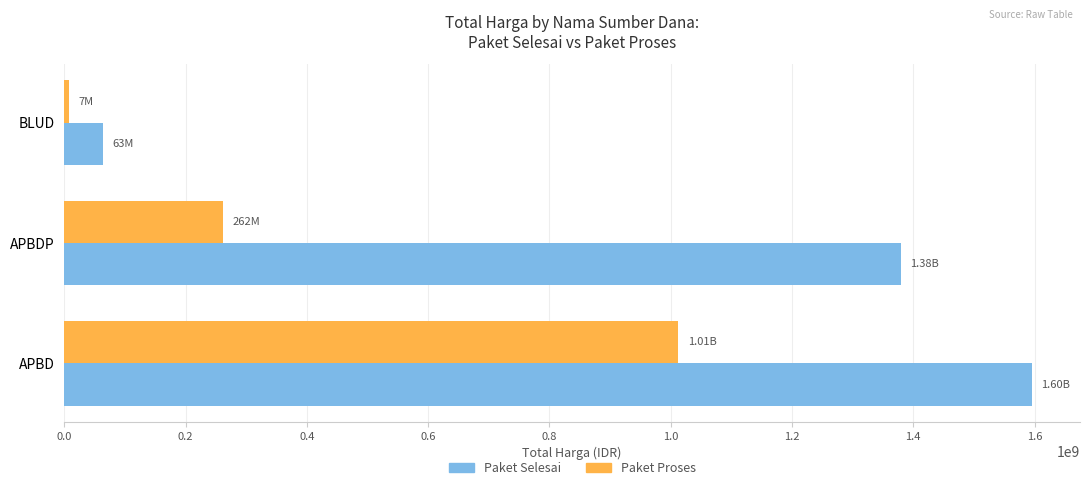

At which category is the sum across all series the highest?

APBD